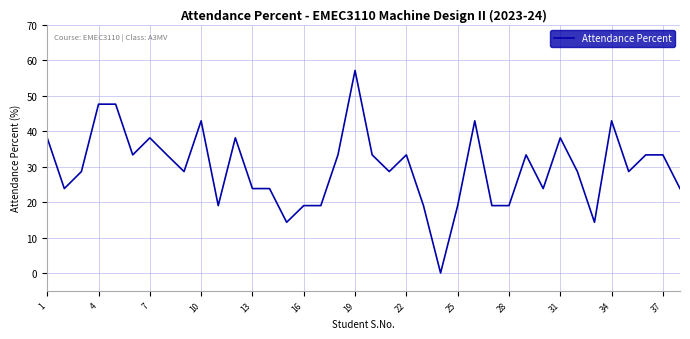

Reading right to left, extract all data points from this chart.

23.8	33.3	33.3	28.6	42.9	14.3	28.6	38.1	23.8	33.3	19.0	19.0	42.9	19.0	0.0	19.0	33.3	28.6	33.3	57.1	33.3	19.0	19.0	14.3	23.8	23.8	38.1	19.0	42.9	28.6	33.3	38.1	33.3	47.6	47.6	28.6	23.8	38.1